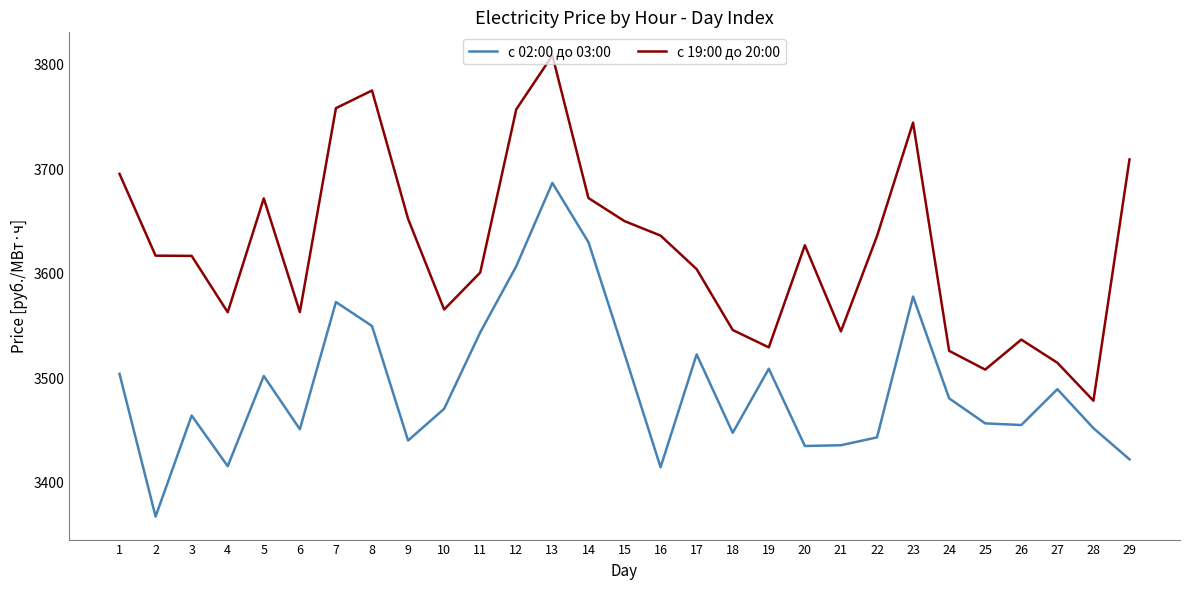

Which series has the largest total across all categories?

с 19:00 до 20:00